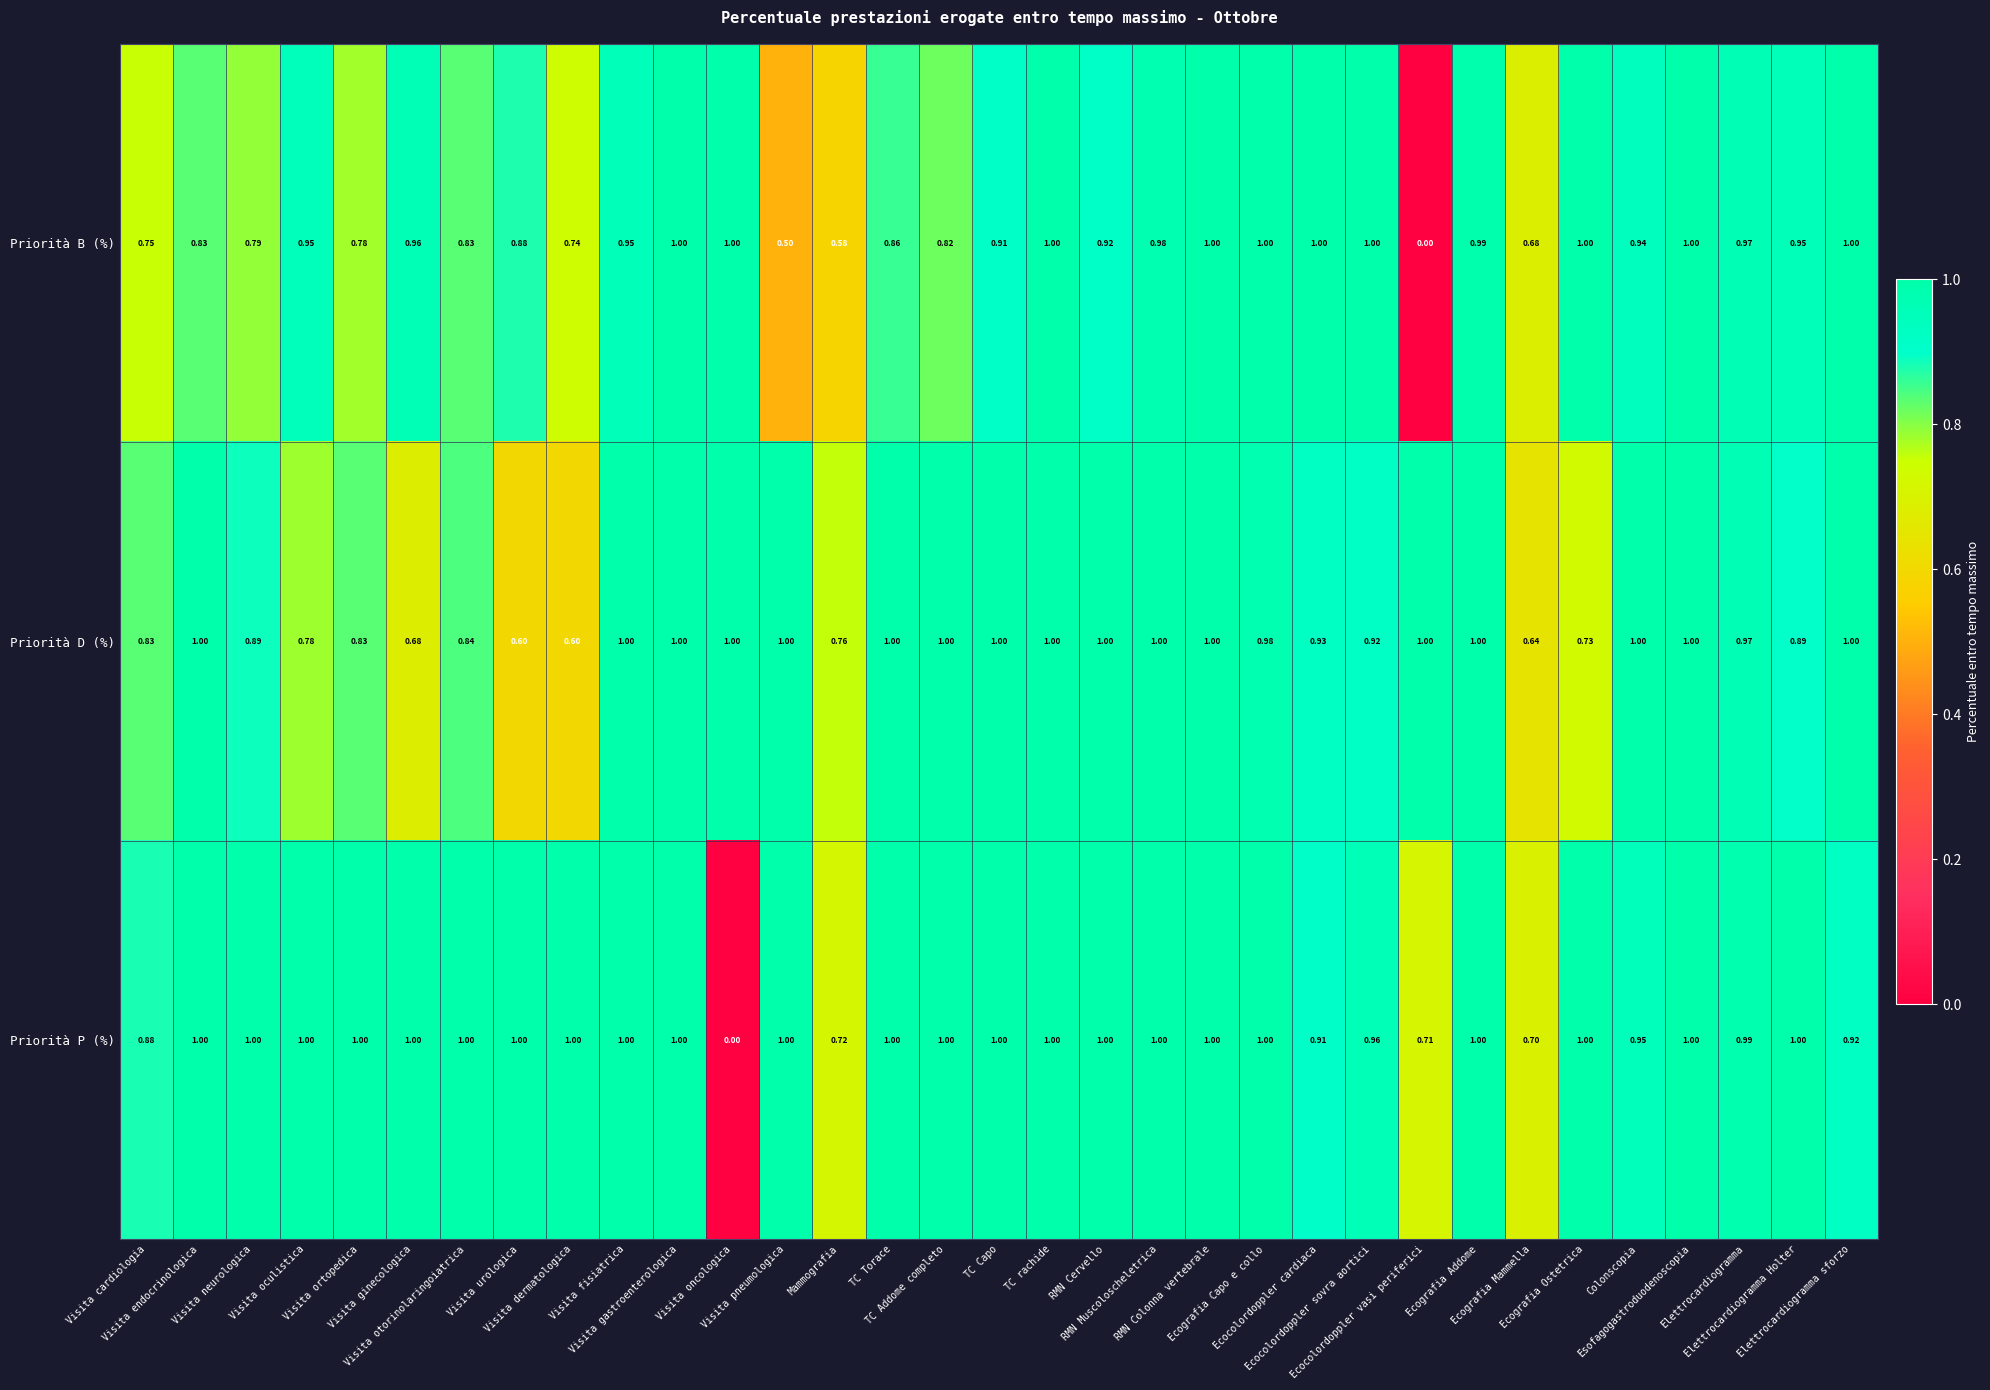

Rank the series by their average value, from lowest to highest.

Priorità B (%), Priorità D (%), Priorità P (%)